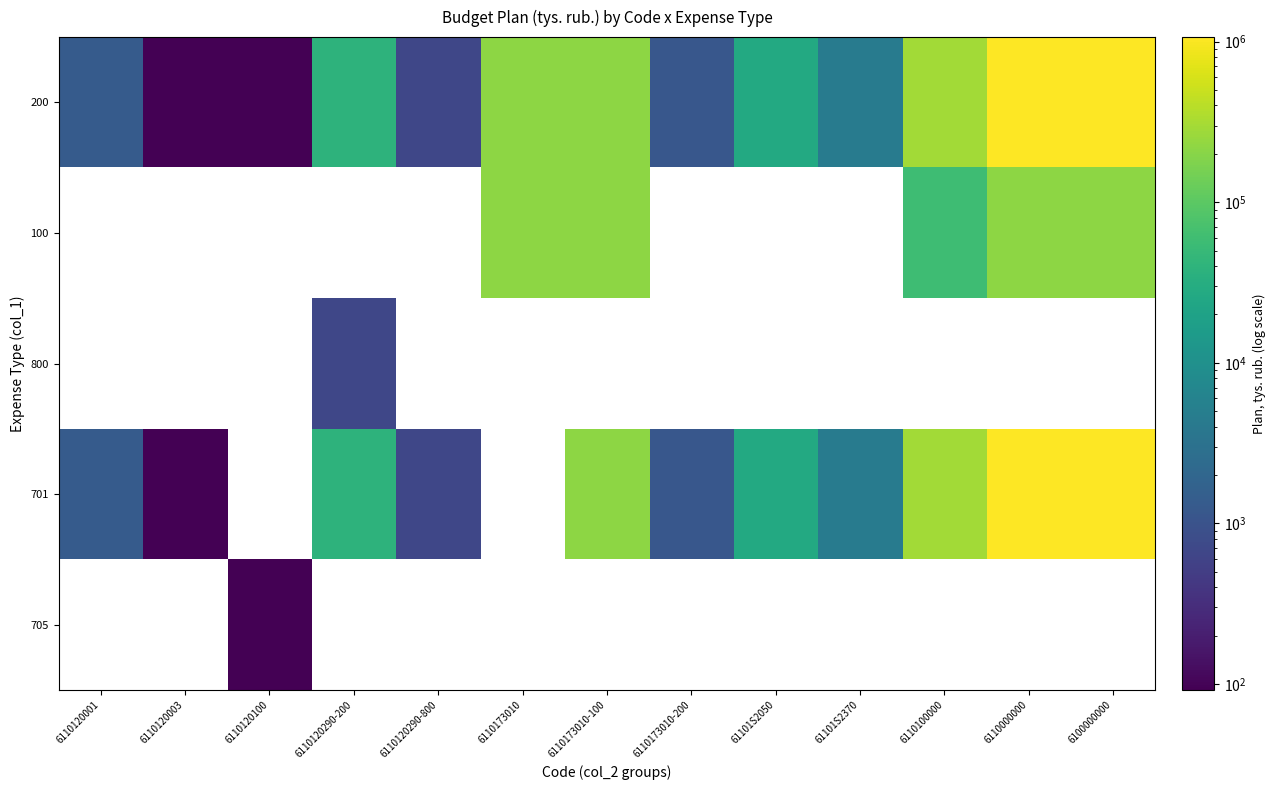

Which label corresponds to the largest value in the chart?

6100000000